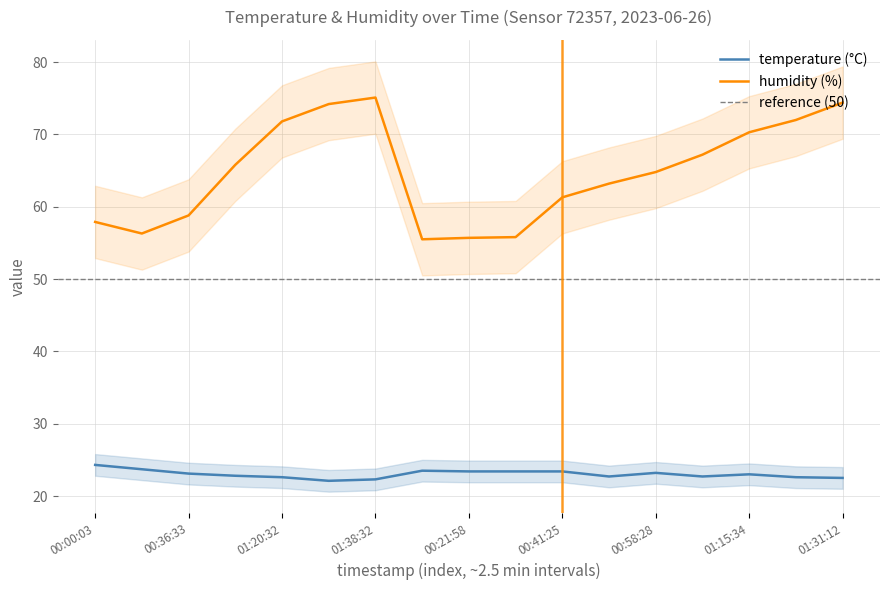

The value of humidity (%) at 00:41:25 is 61.3. True or false?

True